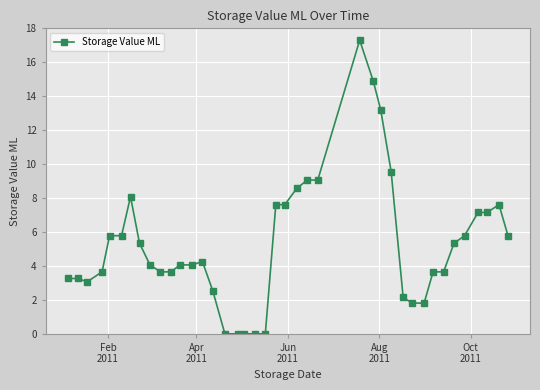

What is the maximum value shown in the chart?

17.3